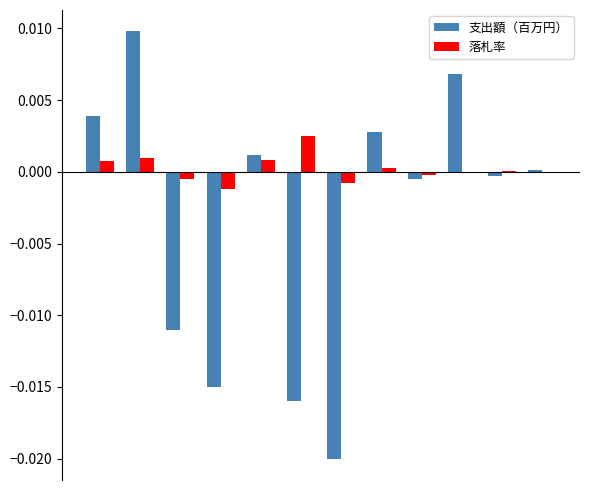

Rank the series by their maximum value, from highest to lowest.

支出額（百万円）, 落札率